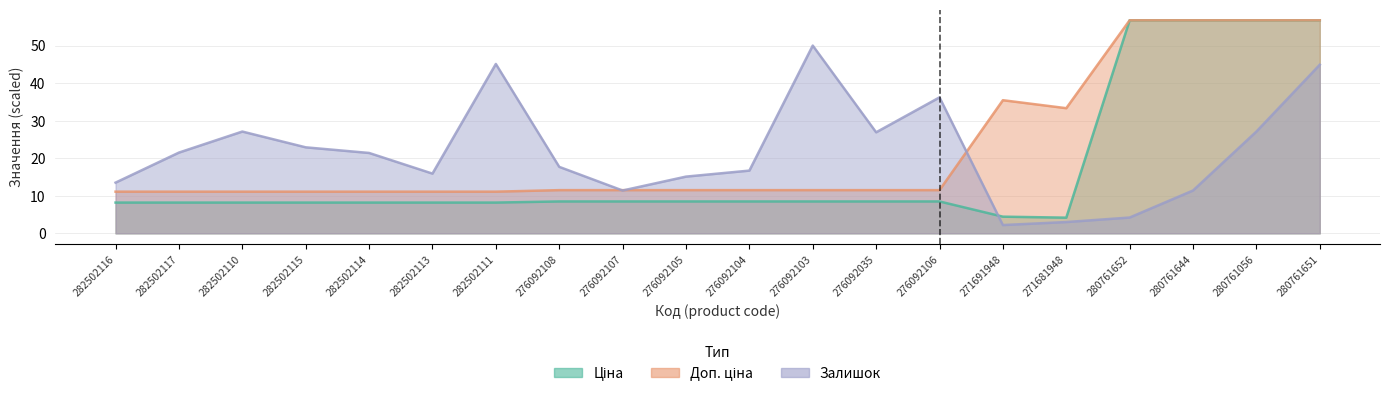

At 282502116, list the series in order from largest to smallest.

Залишок, Доп. ціна, Ціна